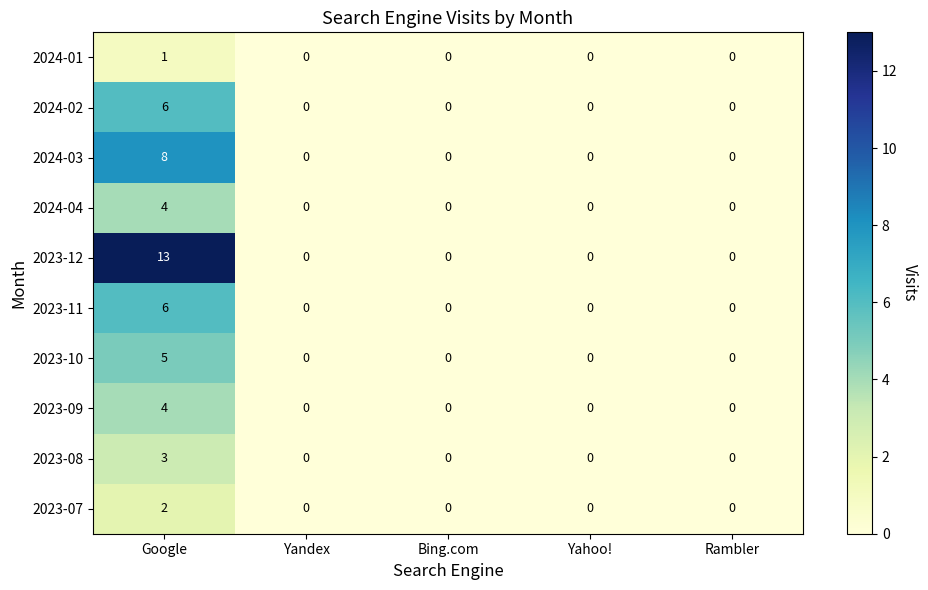

What value does the 2024-04 series have at Google?

4